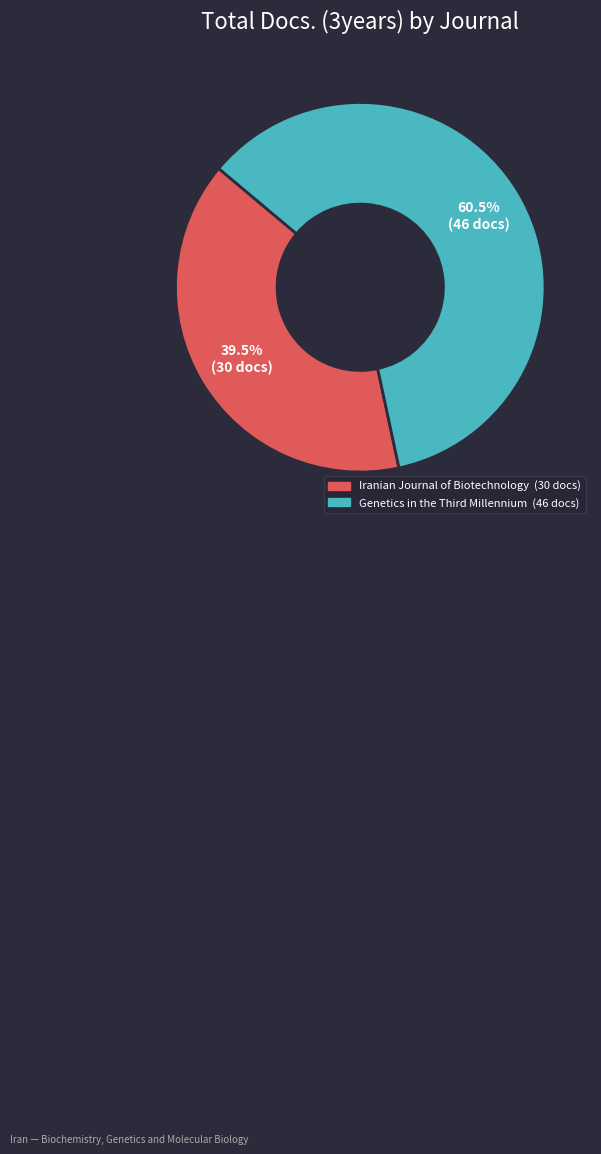

How many slices are in this pie chart?

2